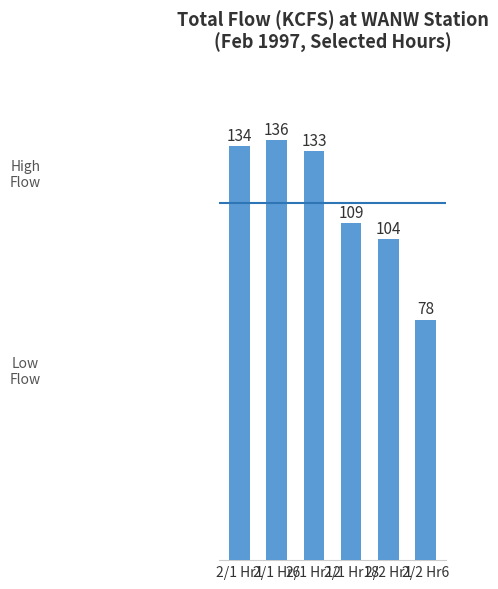

How many values are below 132?

3